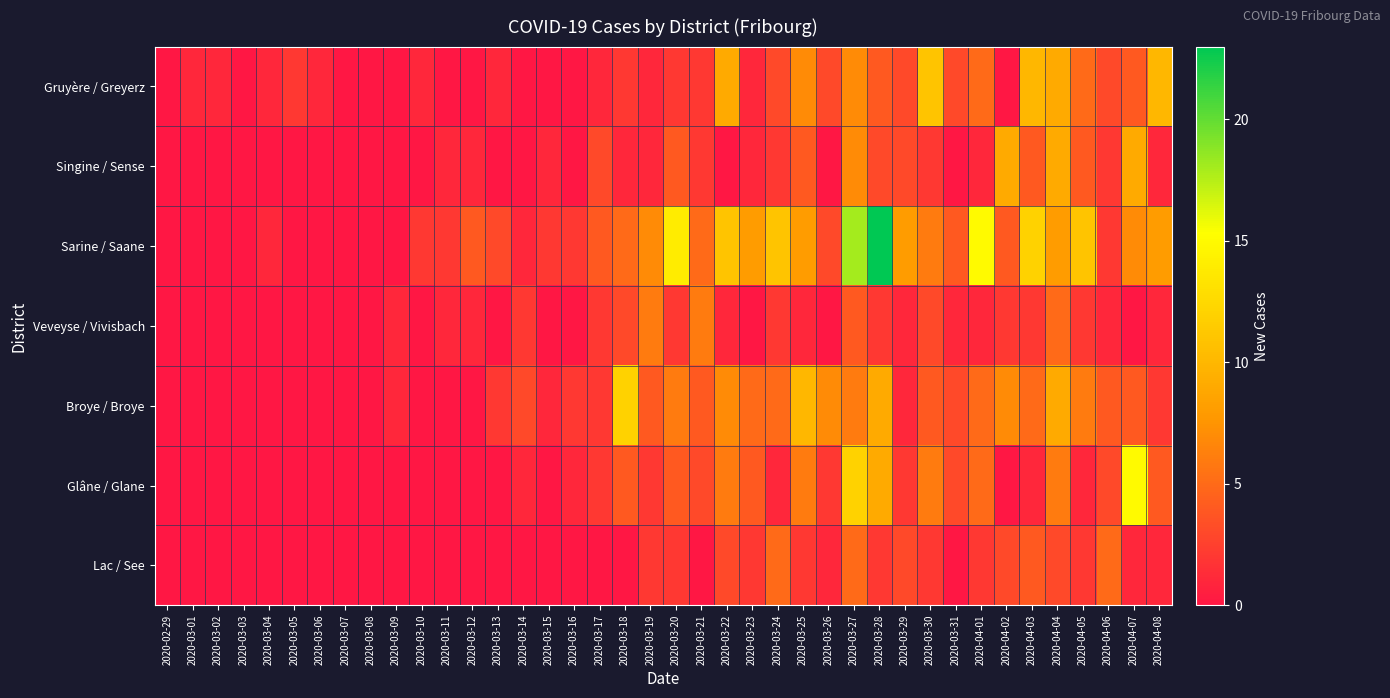

Reading left to right, what are all the values shown in this chart?

Gruyère / Greyerz: 2020-02-29=0	2020-03-01=1	2020-03-02=1	2020-03-03=0	2020-03-04=1	2020-03-05=2	2020-03-06=1	2020-03-07=0	2020-03-08=0	2020-03-09=0	2020-03-10=1	2020-03-11=0	2020-03-12=0	2020-03-13=1	2020-03-14=0	2020-03-15=0	2020-03-16=0	2020-03-17=1	2020-03-18=2	2020-03-19=1	2020-03-20=2	2020-03-21=2	2020-03-22=9	2020-03-23=1	2020-03-24=3	2020-03-25=7	2020-03-26=3	2020-03-27=7	2020-03-28=4	2020-03-29=3	2020-03-30=11	2020-03-31=3	2020-04-01=5	2020-04-02=0	2020-04-03=10	2020-04-04=9	2020-04-05=5	2020-04-06=3	2020-04-07=4	2020-04-08=10
Singine / Sense: 2020-02-29=0	2020-03-01=0	2020-03-02=0	2020-03-03=0	2020-03-04=0	2020-03-05=0	2020-03-06=0	2020-03-07=0	2020-03-08=0	2020-03-09=0	2020-03-10=0	2020-03-11=1	2020-03-12=1	2020-03-13=0	2020-03-14=0	2020-03-15=1	2020-03-16=0	2020-03-17=3	2020-03-18=1	2020-03-19=1	2020-03-20=4	2020-03-21=2	2020-03-22=0	2020-03-23=1	2020-03-24=2	2020-03-25=4	2020-03-26=0	2020-03-27=7	2020-03-28=3	2020-03-29=3	2020-03-30=2	2020-03-31=0	2020-04-01=1	2020-04-02=9	2020-04-03=4	2020-04-04=9	2020-04-05=4	2020-04-06=2	2020-04-07=9	2020-04-08=1
Sarine / Saane: 2020-02-29=0	2020-03-01=0	2020-03-02=0	2020-03-03=0	2020-03-04=1	2020-03-05=0	2020-03-06=0	2020-03-07=0	2020-03-08=0	2020-03-09=0	2020-03-10=2	2020-03-11=2	2020-03-12=4	2020-03-13=3	2020-03-14=1	2020-03-15=2	2020-03-16=2	2020-03-17=4	2020-03-18=5	2020-03-19=7	2020-03-20=14	2020-03-21=5	2020-03-22=11	2020-03-23=8	2020-03-24=11	2020-03-25=8	2020-03-26=3	2020-03-27=18	2020-03-28=23	2020-03-29=8	2020-03-30=6	2020-03-31=4	2020-04-01=15	2020-04-02=4	2020-04-03=12	2020-04-04=8	2020-04-05=11	2020-04-06=2	2020-04-07=7	2020-04-08=8
Veveyse / Vivisbach: 2020-02-29=0	2020-03-01=0	2020-03-02=0	2020-03-03=0	2020-03-04=0	2020-03-05=0	2020-03-06=0	2020-03-07=0	2020-03-08=0	2020-03-09=1	2020-03-10=0	2020-03-11=1	2020-03-12=1	2020-03-13=0	2020-03-14=2	2020-03-15=0	2020-03-16=0	2020-03-17=2	2020-03-18=3	2020-03-19=6	2020-03-20=2	2020-03-21=6	2020-03-22=1	2020-03-23=0	2020-03-24=2	2020-03-25=1	2020-03-26=0	2020-03-27=4	2020-03-28=2	2020-03-29=1	2020-03-30=3	2020-03-31=1	2020-04-01=1	2020-04-02=2	2020-04-03=2	2020-04-04=5	2020-04-05=2	2020-04-06=1	2020-04-07=0	2020-04-08=1
Broye / Broye: 2020-02-29=0	2020-03-01=0	2020-03-02=0	2020-03-03=0	2020-03-04=0	2020-03-05=0	2020-03-06=0	2020-03-07=0	2020-03-08=0	2020-03-09=1	2020-03-10=0	2020-03-11=0	2020-03-12=0	2020-03-13=2	2020-03-14=3	2020-03-15=1	2020-03-16=2	2020-03-17=2	2020-03-18=12	2020-03-19=4	2020-03-20=6	2020-03-21=4	2020-03-22=7	2020-03-23=5	2020-03-24=5	2020-03-25=10	2020-03-26=7	2020-03-27=6	2020-03-28=9	2020-03-29=1	2020-03-30=4	2020-03-31=3	2020-04-01=5	2020-04-02=7	2020-04-03=5	2020-04-04=9	2020-04-05=6	2020-04-06=4	2020-04-07=4	2020-04-08=2
Glâne / Glane: 2020-02-29=0	2020-03-01=0	2020-03-02=0	2020-03-03=0	2020-03-04=0	2020-03-05=0	2020-03-06=0	2020-03-07=0	2020-03-08=0	2020-03-09=0	2020-03-10=0	2020-03-11=0	2020-03-12=0	2020-03-13=0	2020-03-14=1	2020-03-15=0	2020-03-16=1	2020-03-17=2	2020-03-18=4	2020-03-19=2	2020-03-20=4	2020-03-21=3	2020-03-22=6	2020-03-23=4	2020-03-24=1	2020-03-25=6	2020-03-26=2	2020-03-27=12	2020-03-28=9	2020-03-29=2	2020-03-30=6	2020-03-31=3	2020-04-01=5	2020-04-02=0	2020-04-03=1	2020-04-04=6	2020-04-05=1	2020-04-06=3	2020-04-07=15	2020-04-08=4
Lac / See: 2020-02-29=0	2020-03-01=0	2020-03-02=0	2020-03-03=0	2020-03-04=0	2020-03-05=0	2020-03-06=0	2020-03-07=0	2020-03-08=0	2020-03-09=0	2020-03-10=0	2020-03-11=0	2020-03-12=0	2020-03-13=0	2020-03-14=0	2020-03-15=0	2020-03-16=0	2020-03-17=0	2020-03-18=0	2020-03-19=2	2020-03-20=2	2020-03-21=0	2020-03-22=3	2020-03-23=2	2020-03-24=5	2020-03-25=2	2020-03-26=1	2020-03-27=5	2020-03-28=2	2020-03-29=3	2020-03-30=2	2020-03-31=0	2020-04-01=2	2020-04-02=3	2020-04-03=4	2020-04-04=3	2020-04-05=2	2020-04-06=5	2020-04-07=1	2020-04-08=1